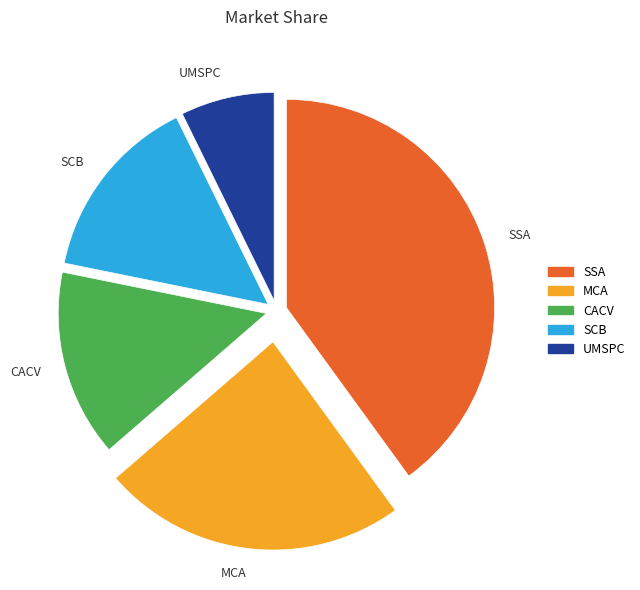

Do MCA and SSA together represent more than half of the pie?

Yes